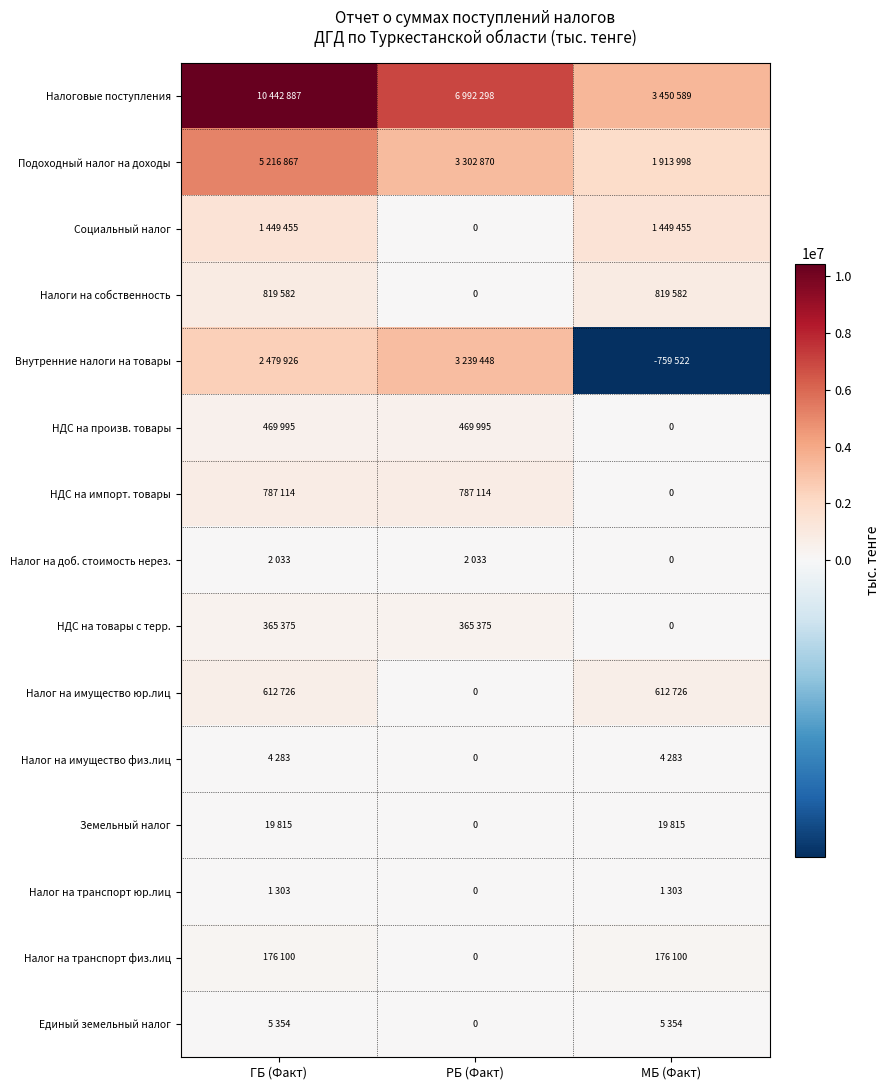

At how many categories does at least one series exceed 2145760?

3